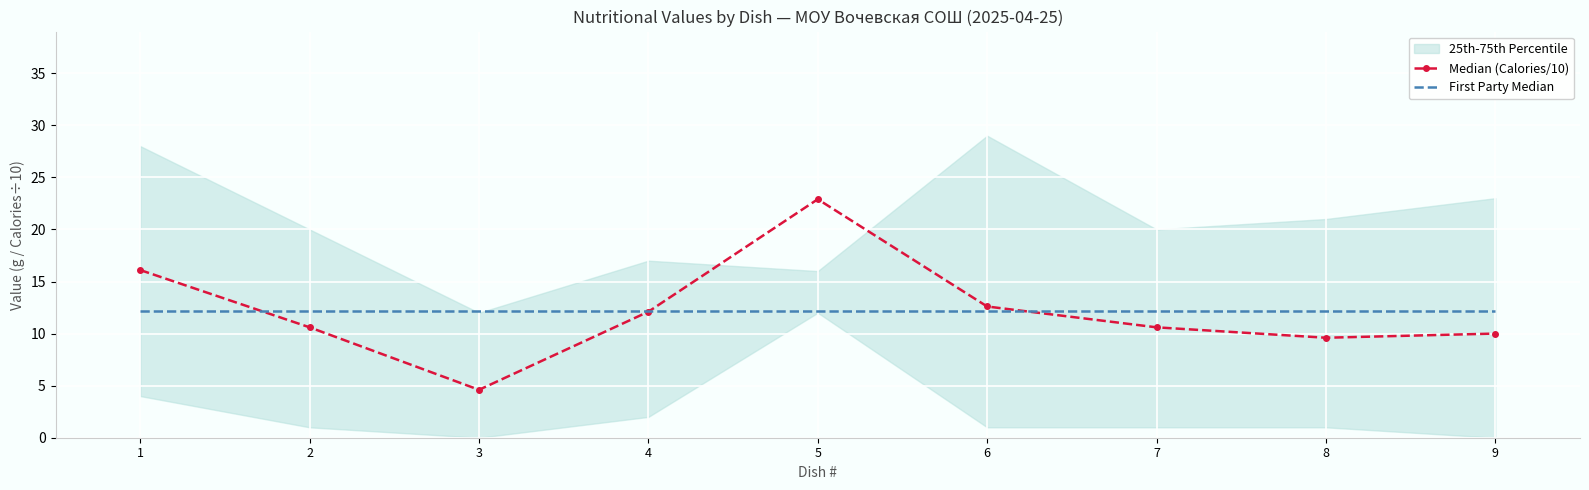

Read the Median (Calories/10) value at 2.

10.6